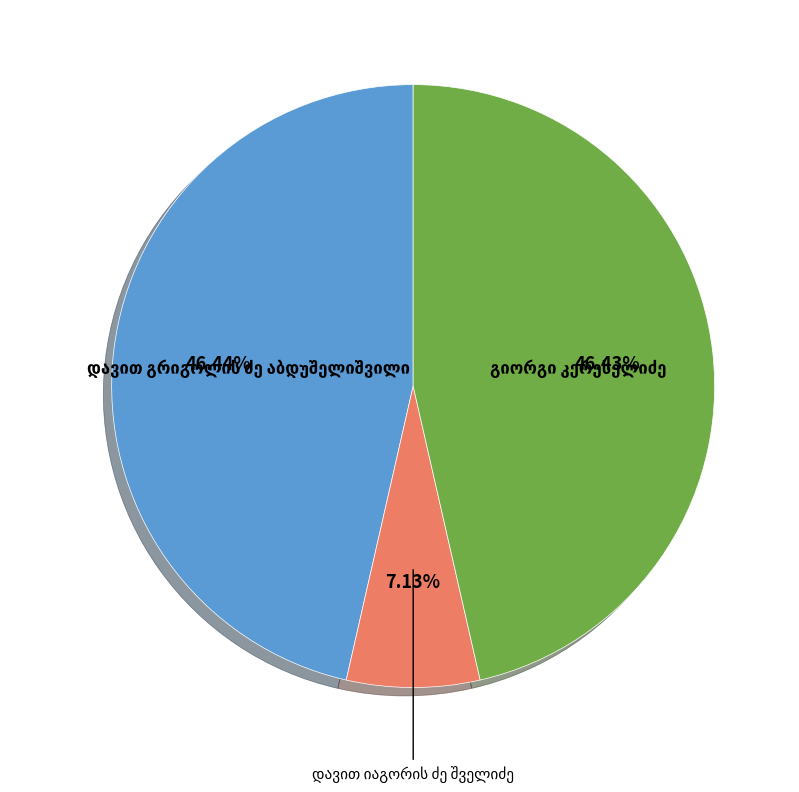

How many slices are in this pie chart?

3